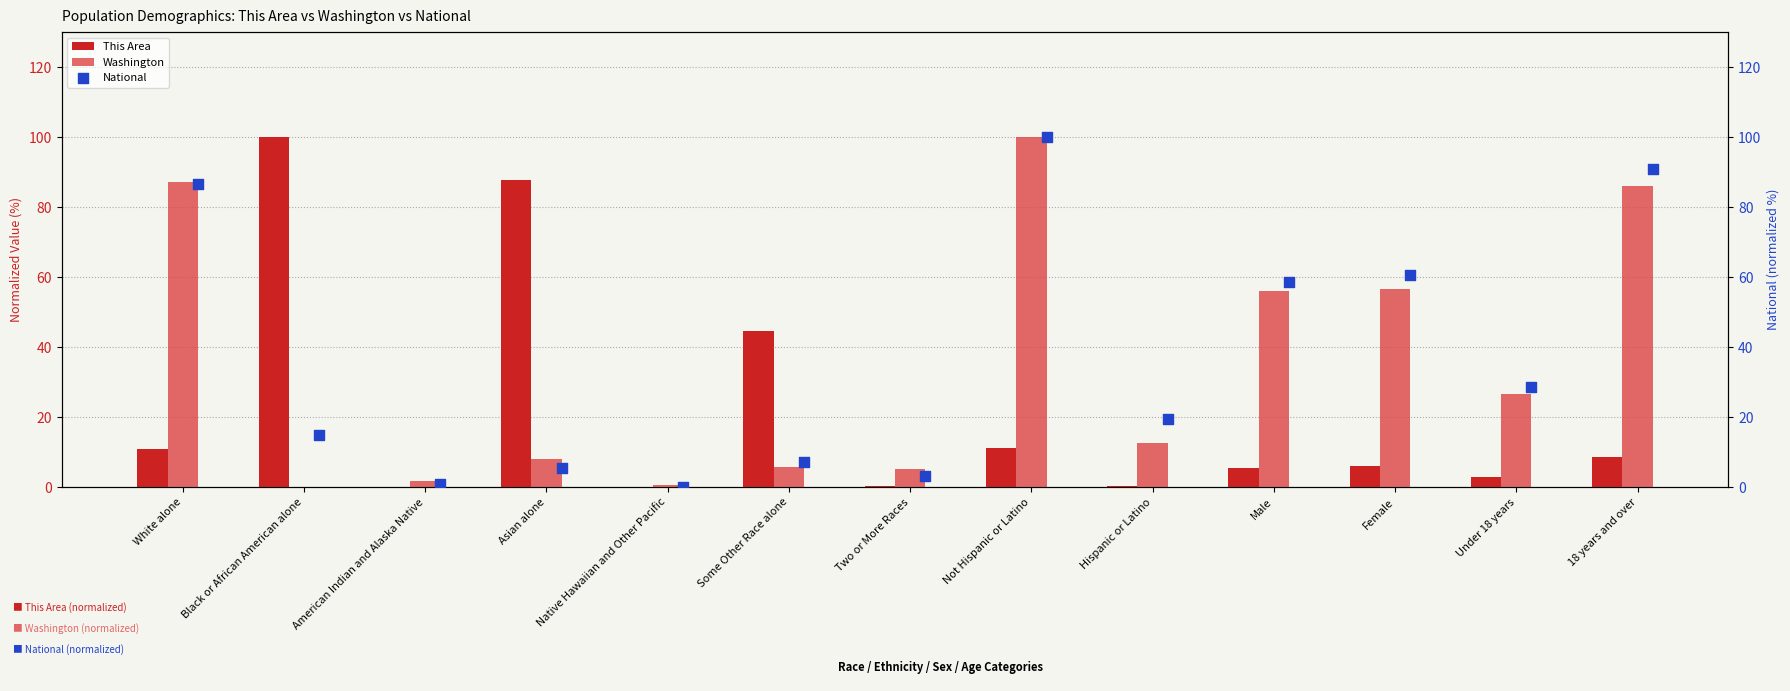

Which series reaches the minimum Y coordinate?

This Area